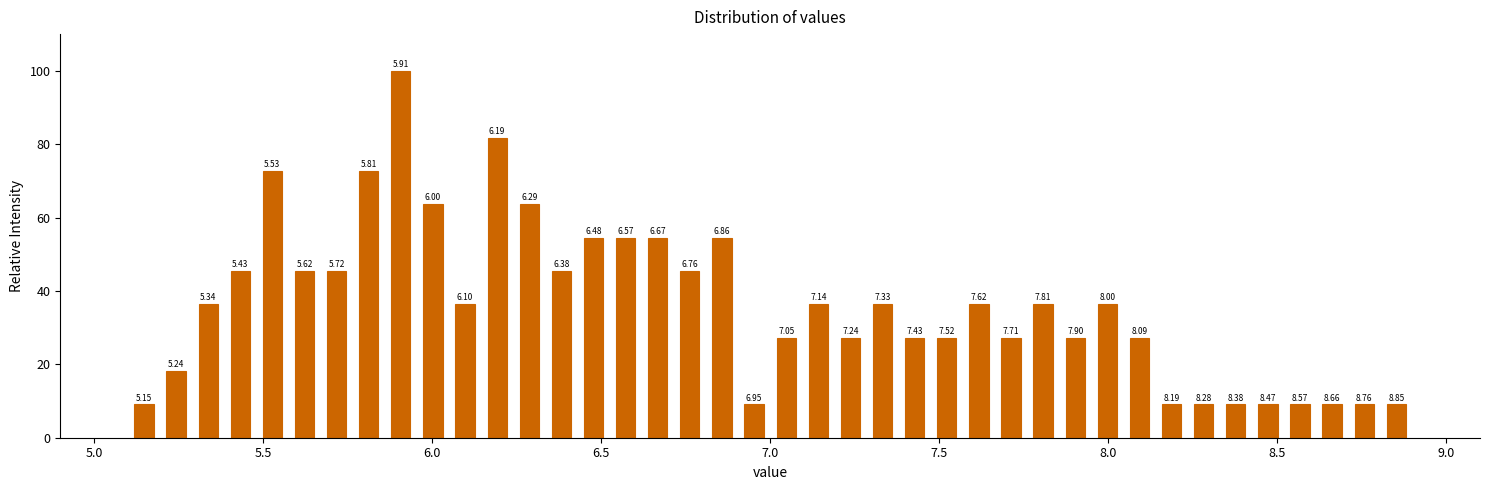

Around what value on the x-axis is the tallest bar? Give the approximate position of its centre, as read against the axis.

5.90